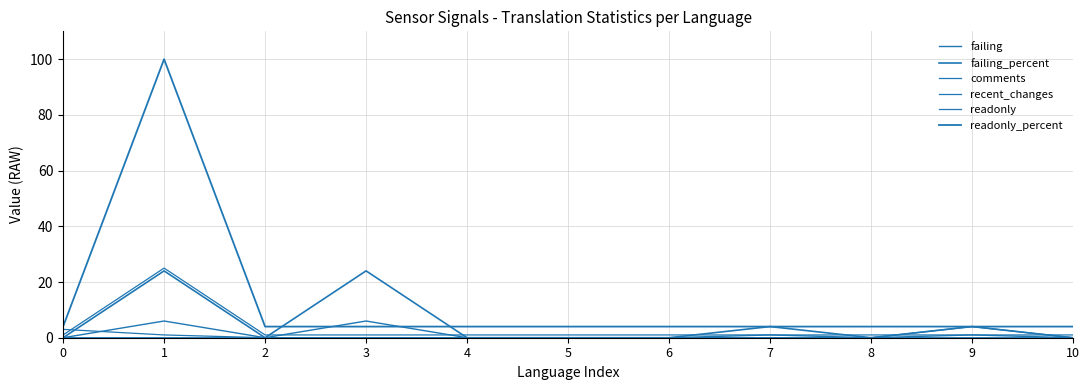

Which series changed the most between 0 and 2?

comments